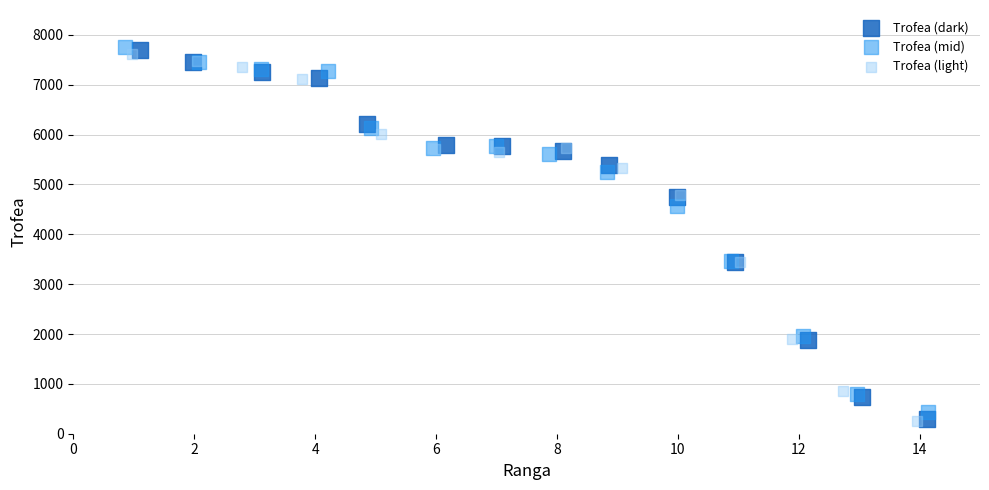

What are all the series names shown in the legend?

Trofea (dark), Trofea (mid), Trofea (light)